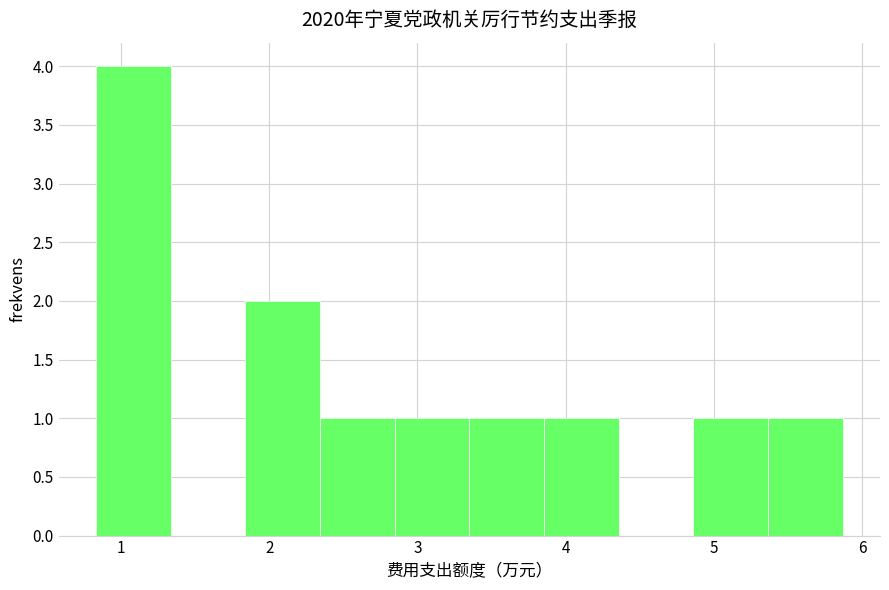

How tall is the bar that spans 1.8 to 2.3 on the x-axis? Neither the bar edges nor the heights are printed on the chart, so give them approximately, as read against the axes.

2